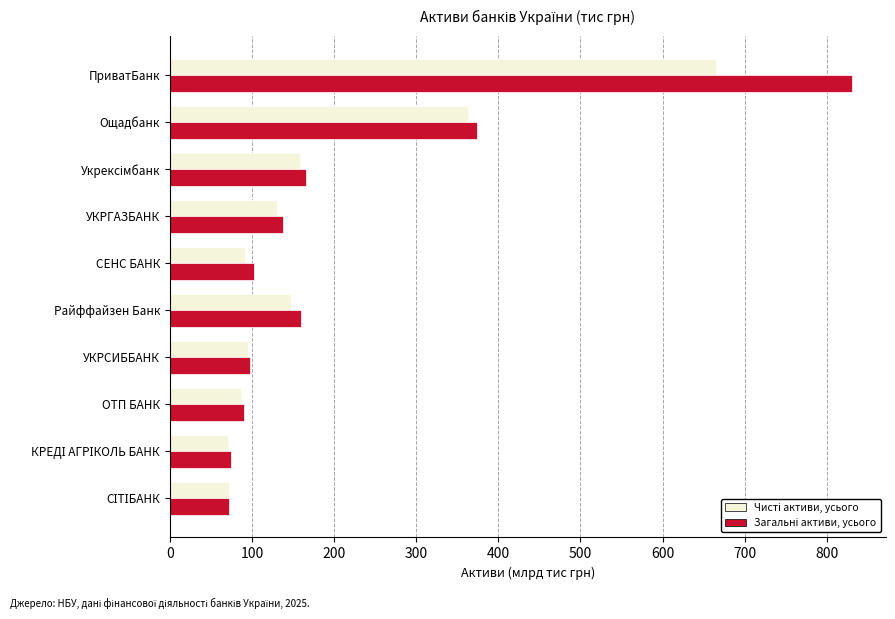

What is the greatest value displayed?

830.5